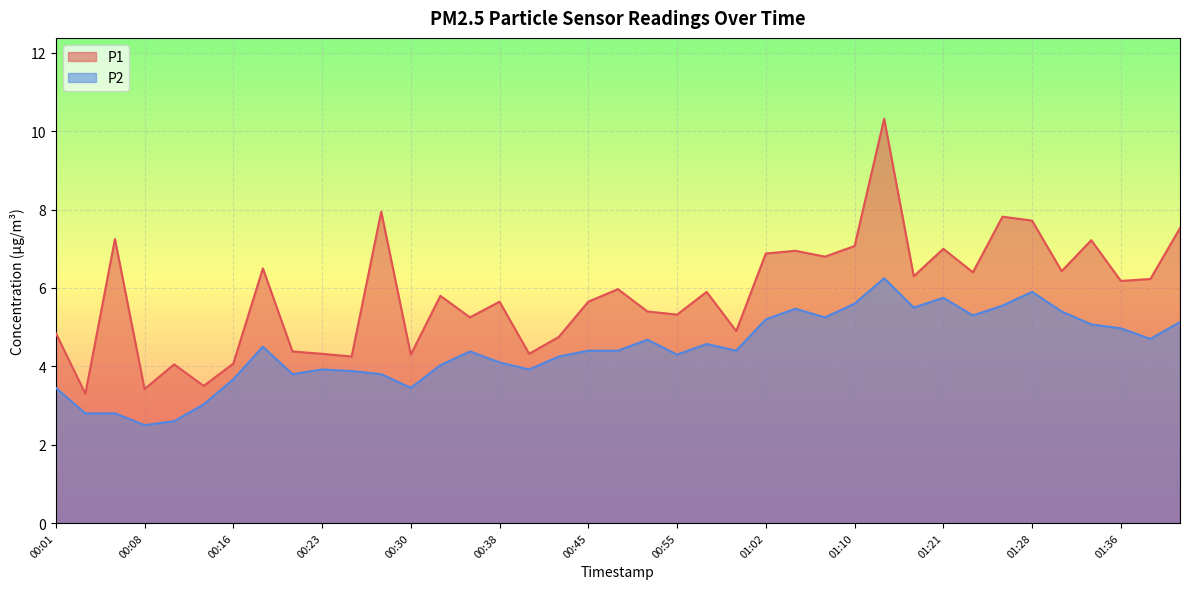

True or false: P2 and P1 cross at least once.

False